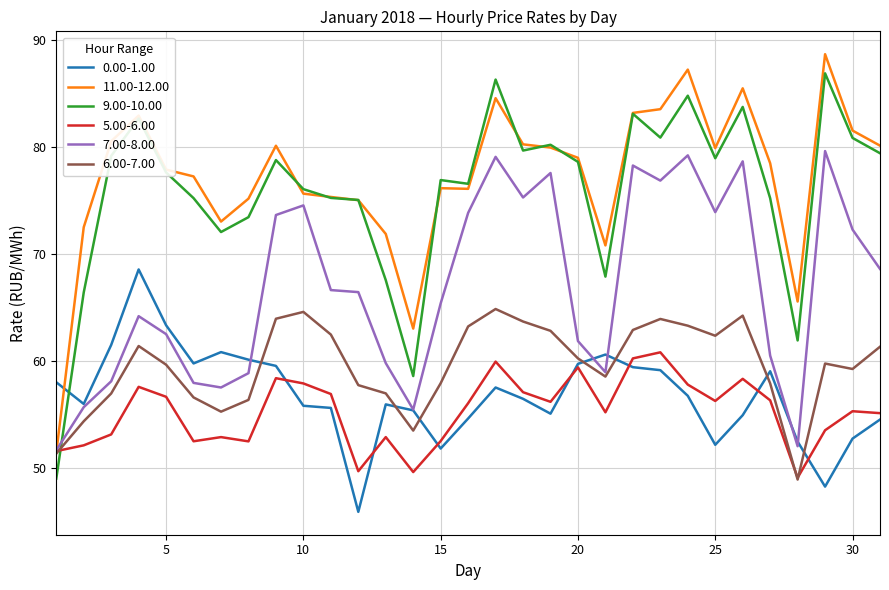

What is the maximum value shown in the chart?

88.7